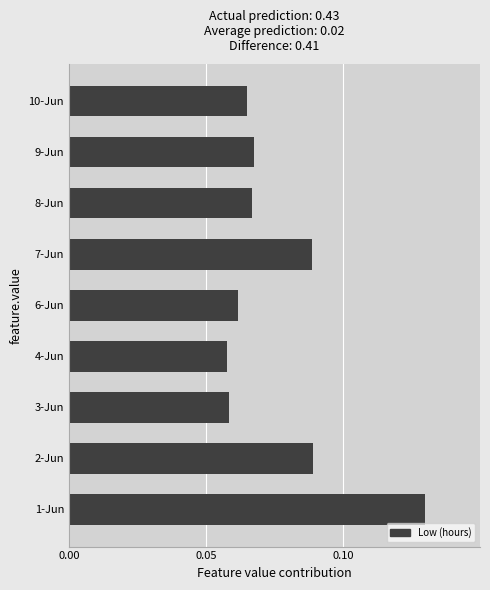

The value at 3-Jun is 0.0. True or false?

False